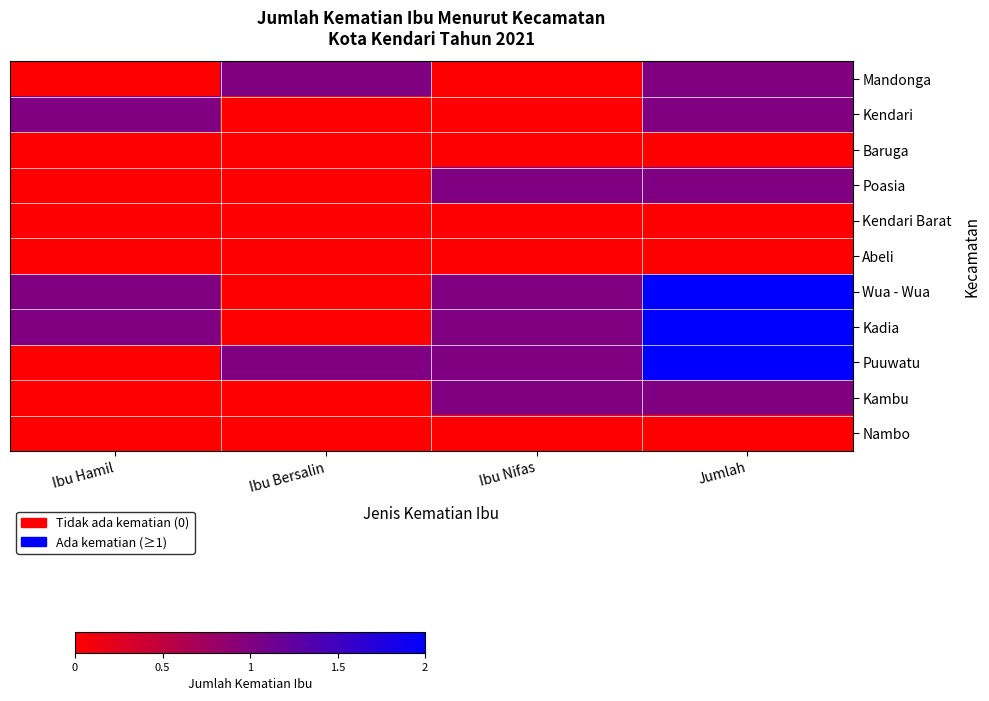

At how many categories does at least one series exceed 1?

1